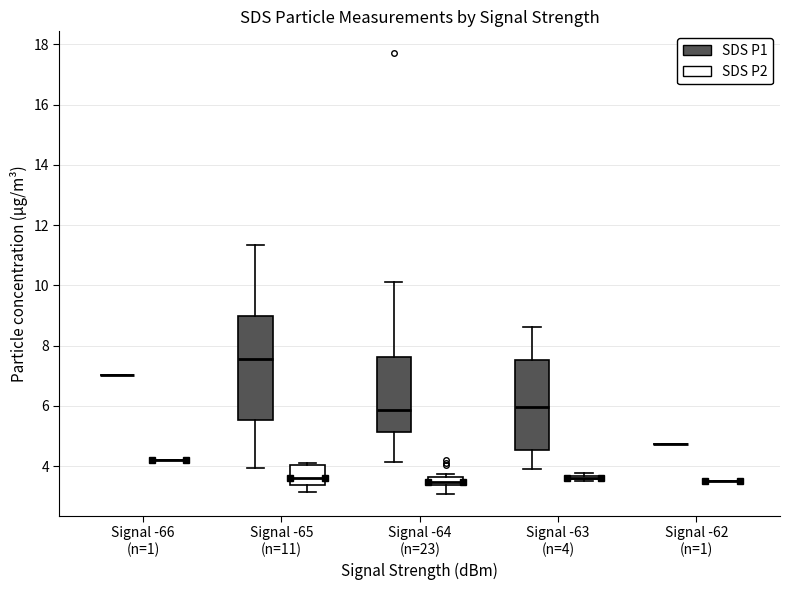

Comparing the boxes themselves (not the whiskers), which one is the tallest?

Signal -65 (n=11) (SDS P1)